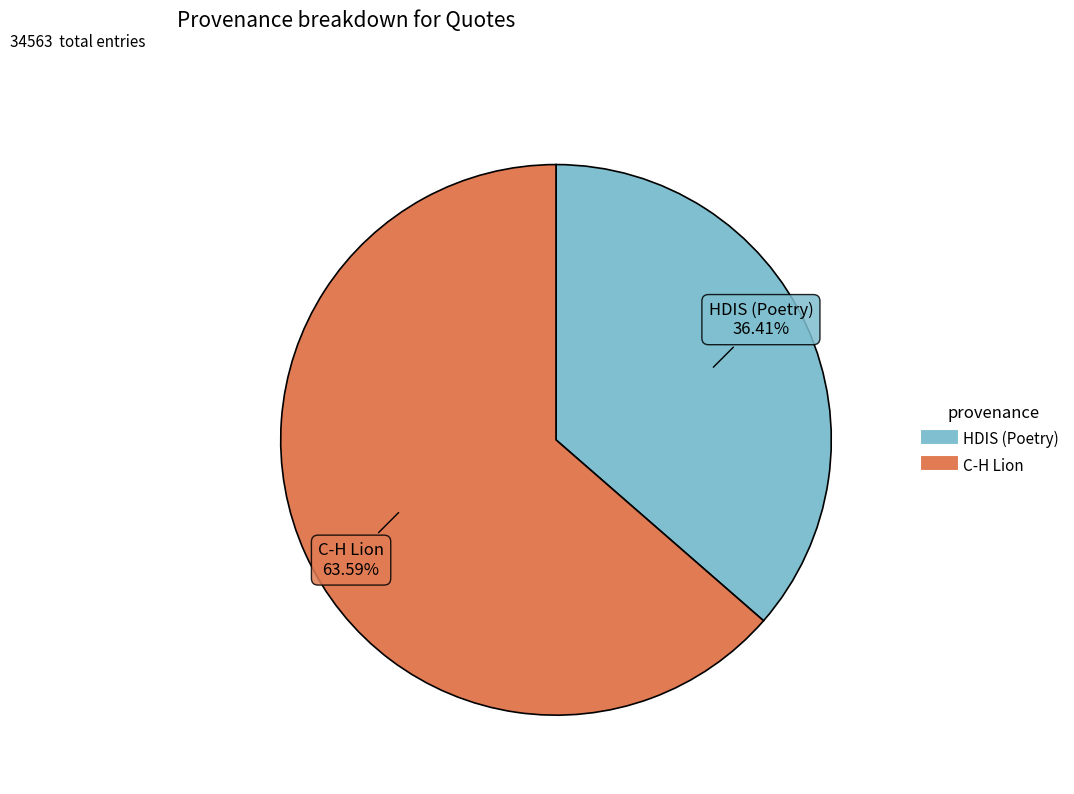

What percentage is NOT represented by HDIS (Poetry)?

63.6%